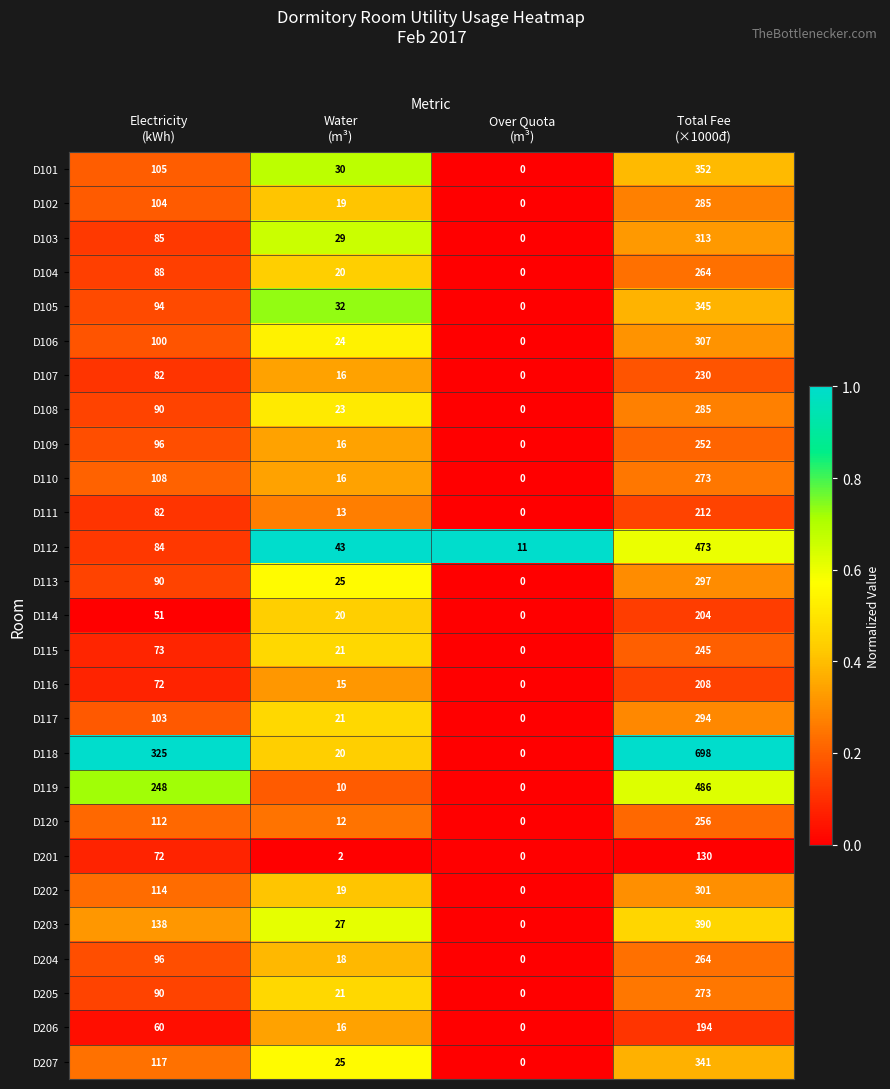

What is the sum of all D114 values?

275